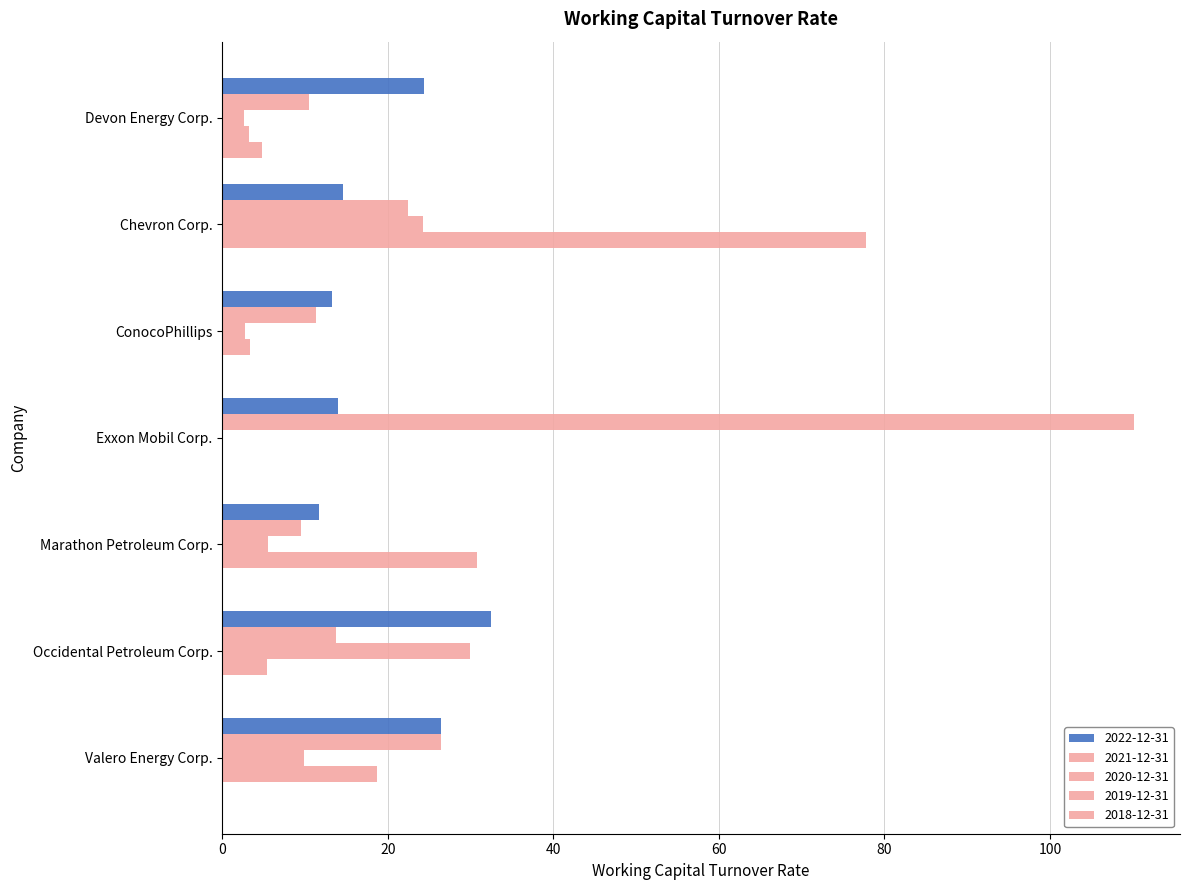

How many data points in 2022-12-31 are less than 14?

3